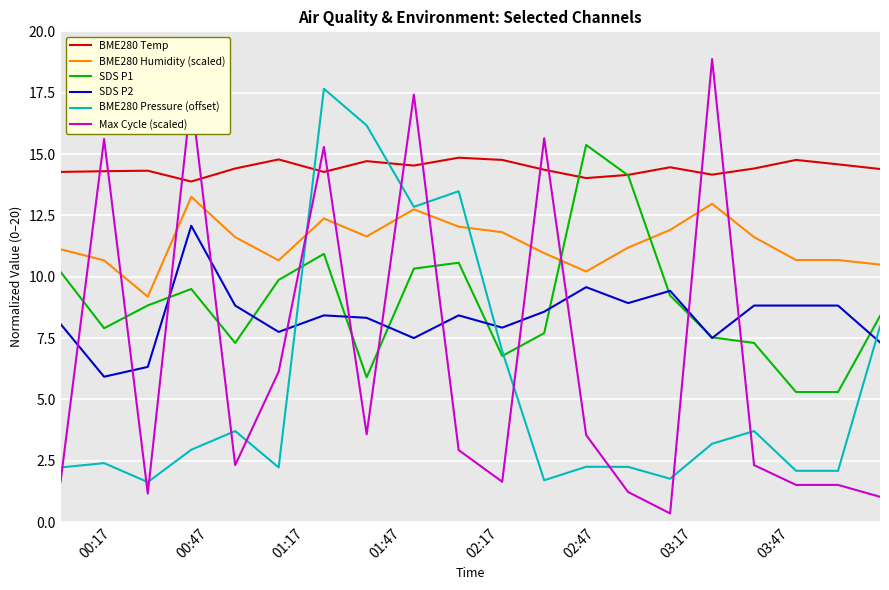

What is the maximum value shown in the chart?

18.9